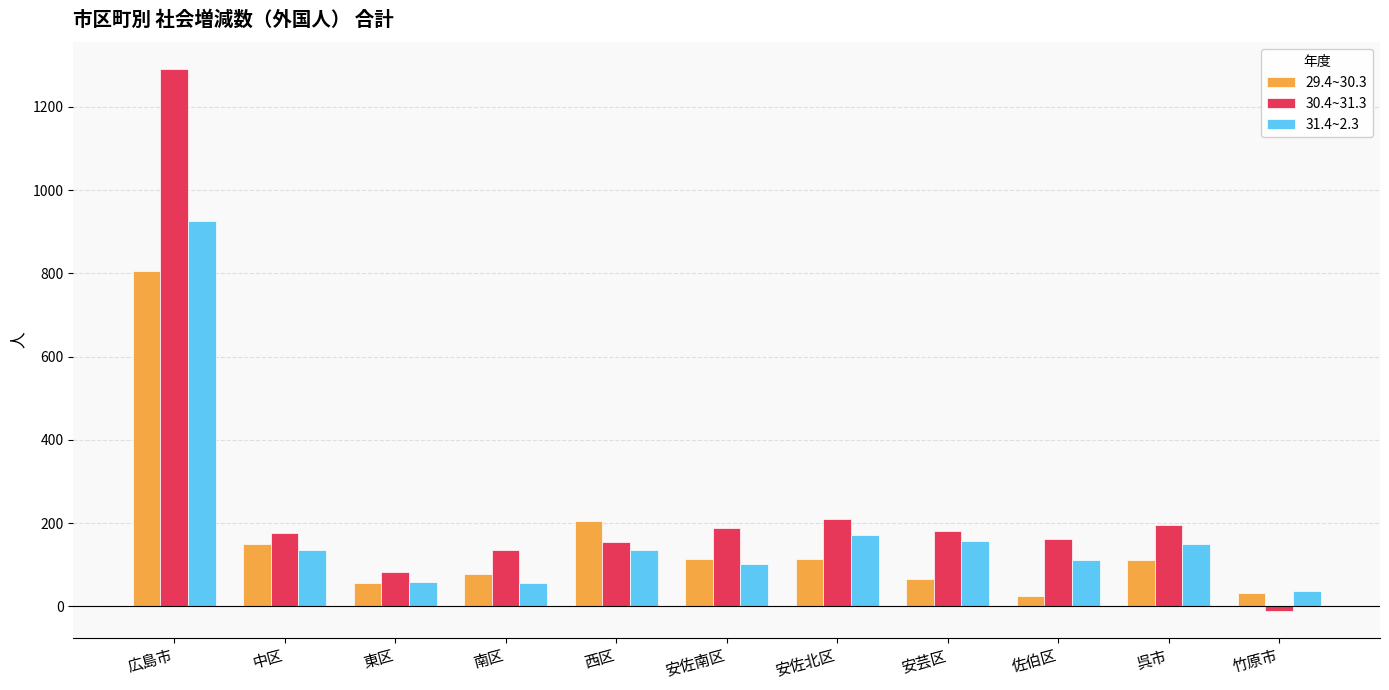

What position from the left is 西区?

5